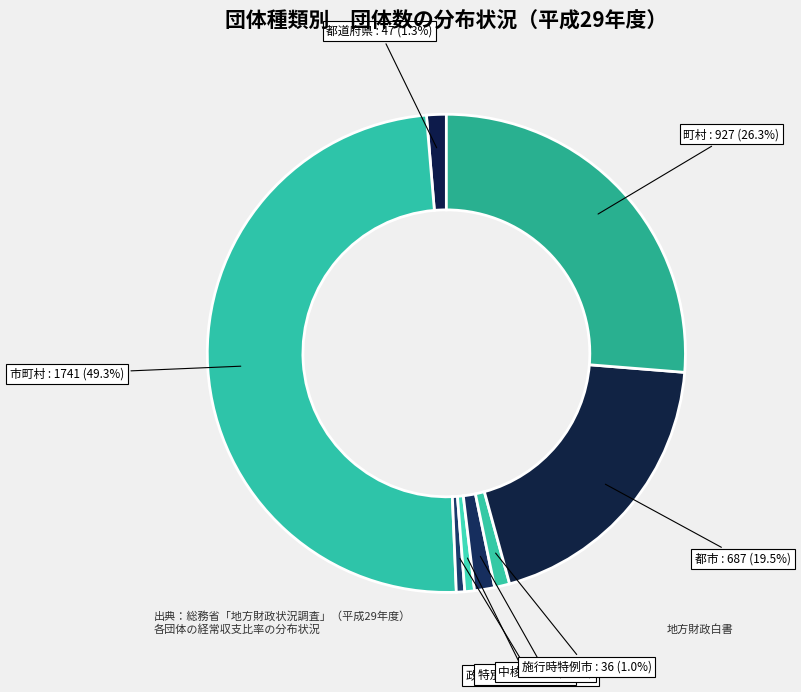

Do 都道府県 and 都市 together represent more than half of the pie?

No